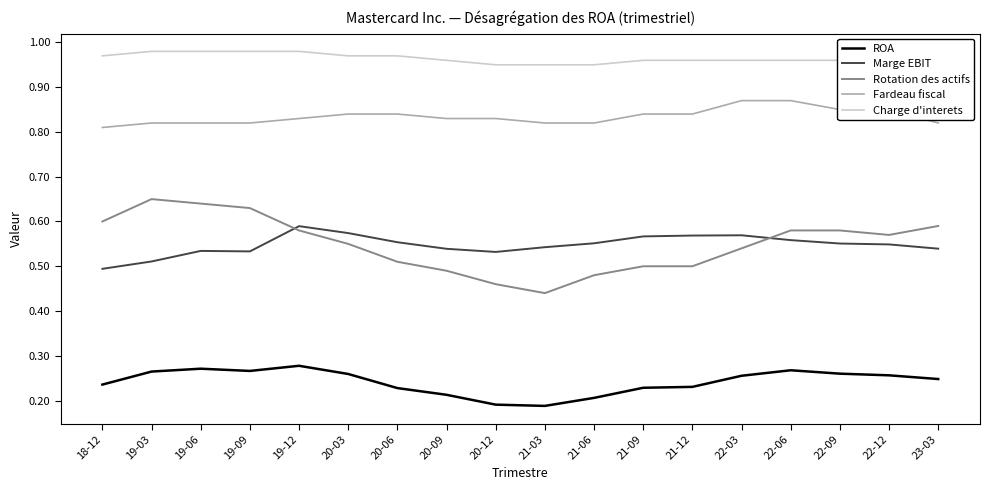

What is the difference between the maximum and minimum values in the Fardeau fiscal series?

0.1